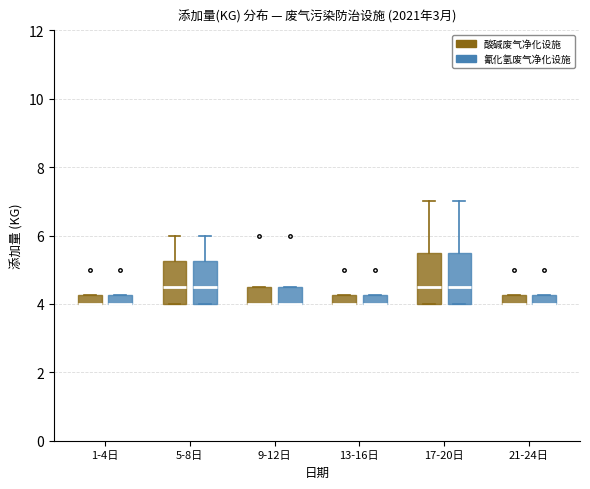

Where is the lower edge of the box for 13-16日 (酸碱废气净化设施) on the y-axis? The values are not printed on the chart, so give them approximately, as read against the axis.

4.0